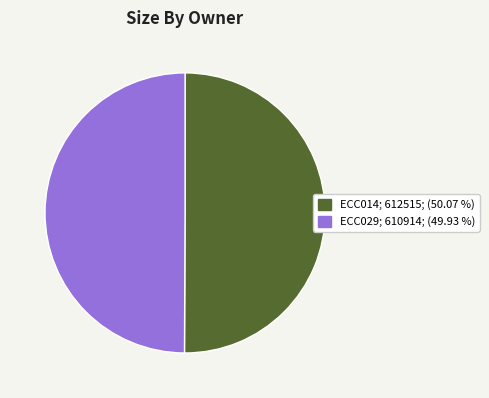

Approximately how many times larger is the value at ECC014 compared to ECC029?

1.0